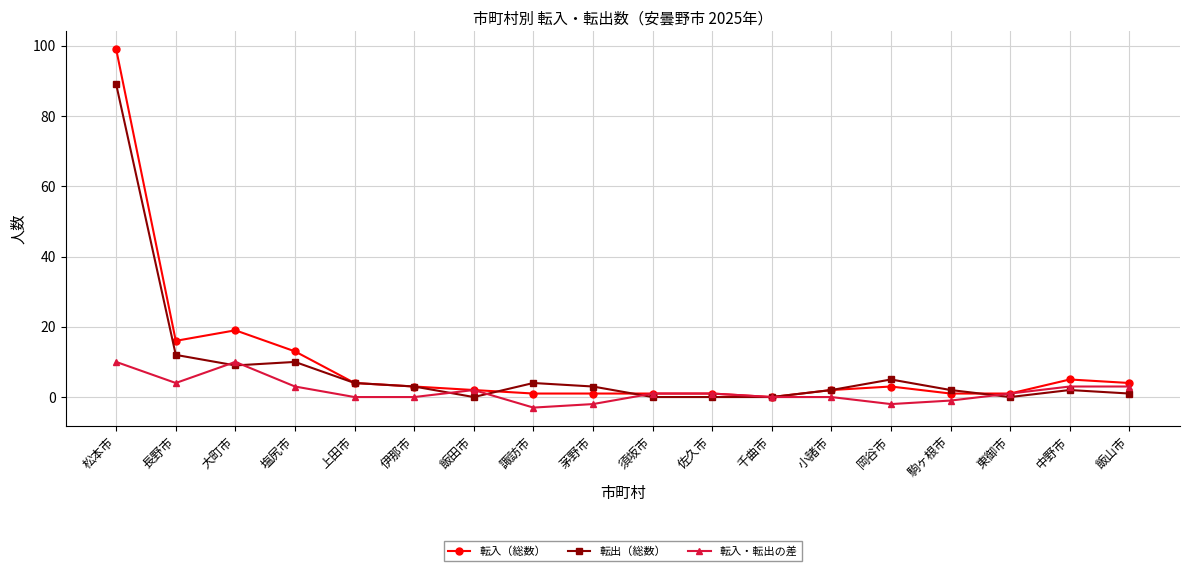

Rank the series by their maximum value, from lowest to highest.

転入・転出の差, 転出（総数）, 転入（総数）